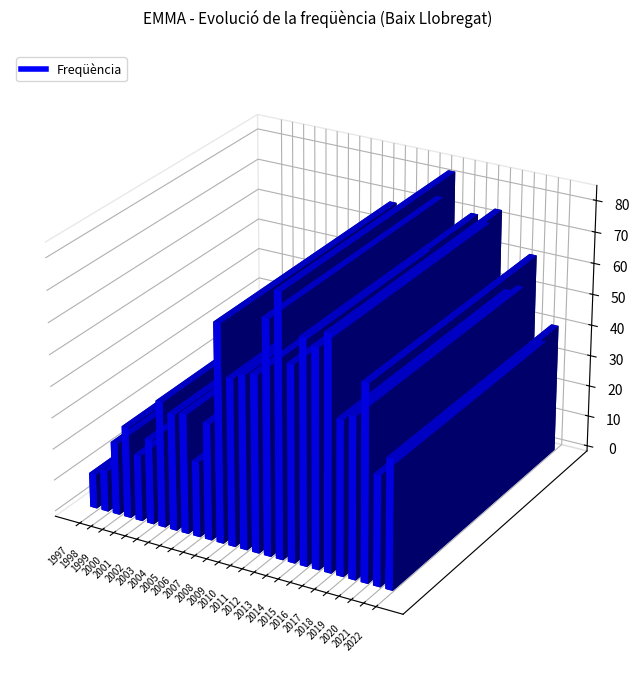

Does the chart contain stacked bars?

No